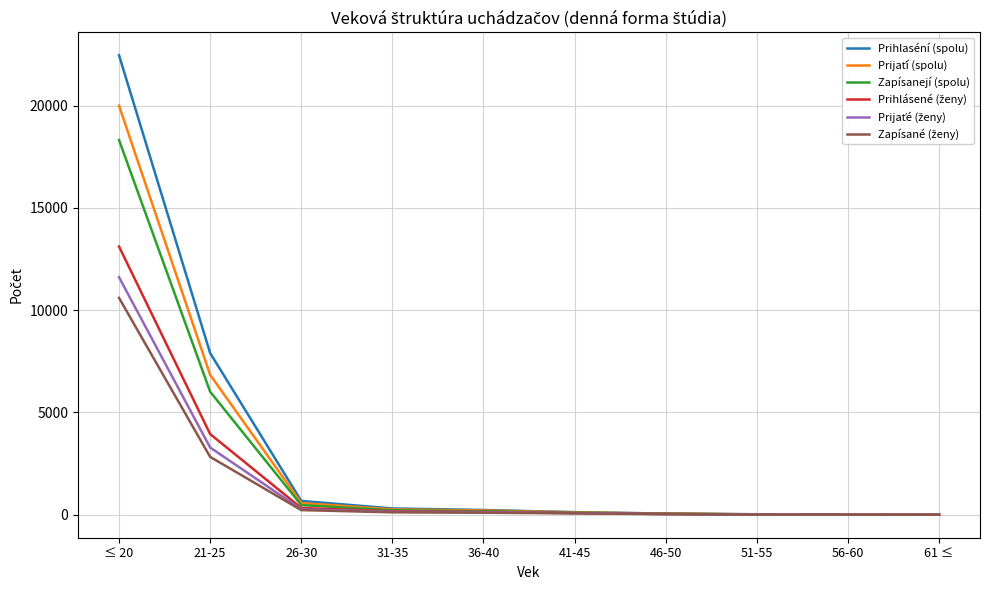

Is this an area chart (filled region under the line)?

No